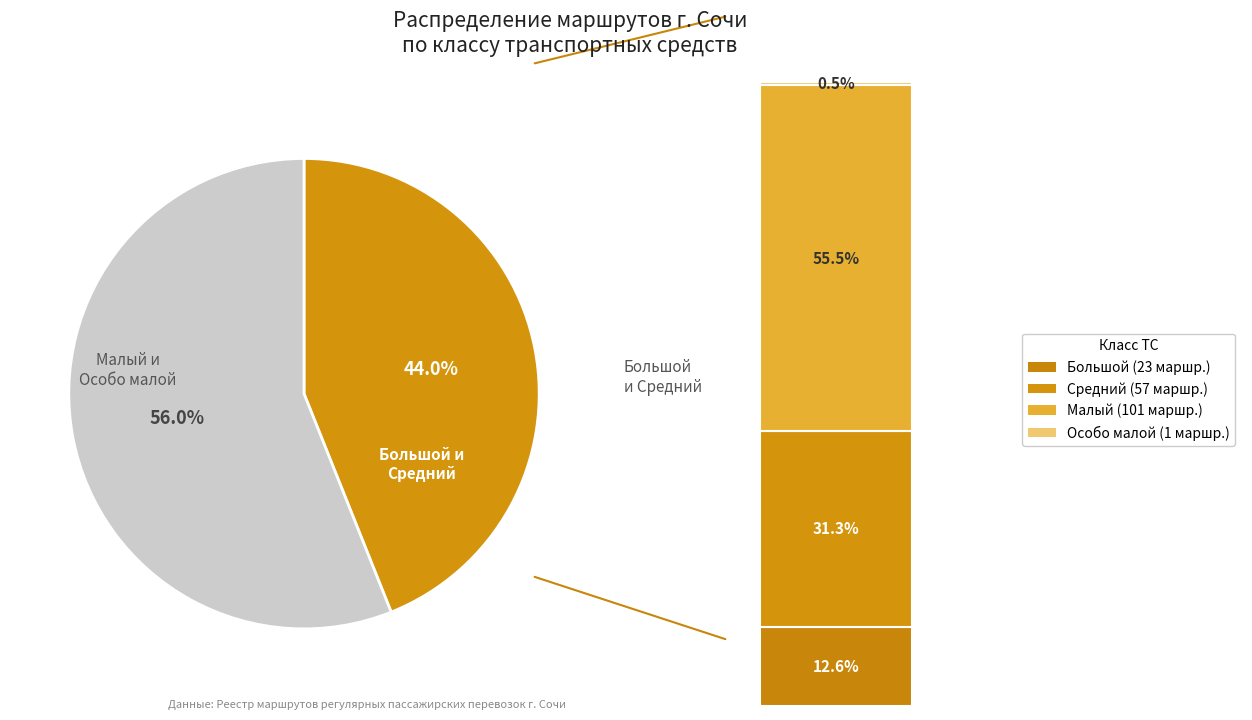

Which category has the biggest portion of the pie?

Малый